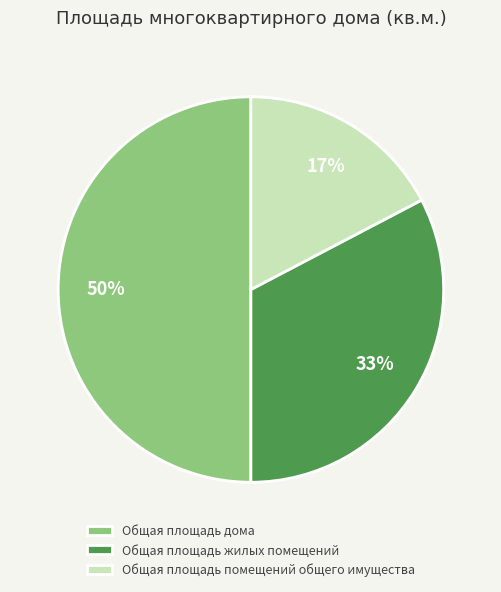

Which slice is the largest?

Общая площадь дома